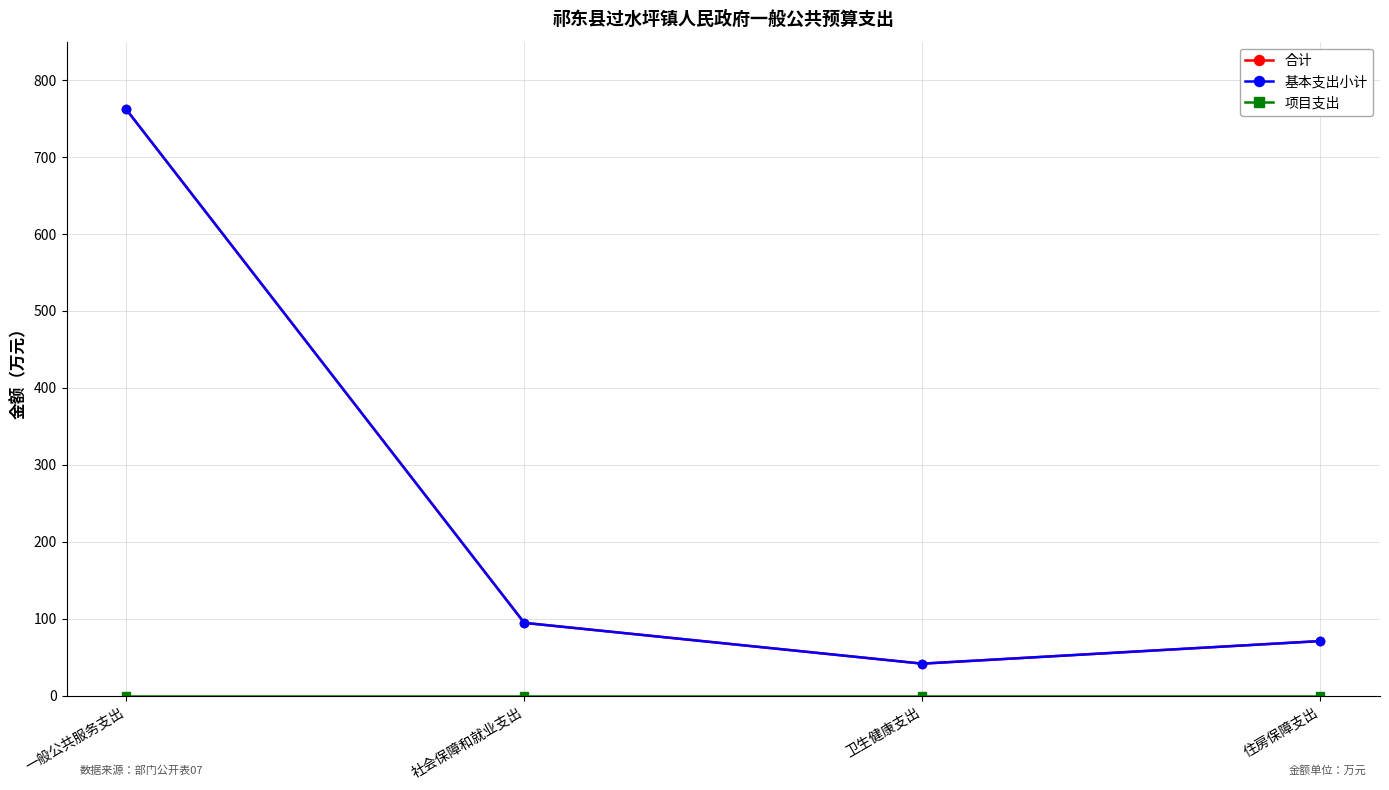

Is this an area chart (filled region under the line)?

No